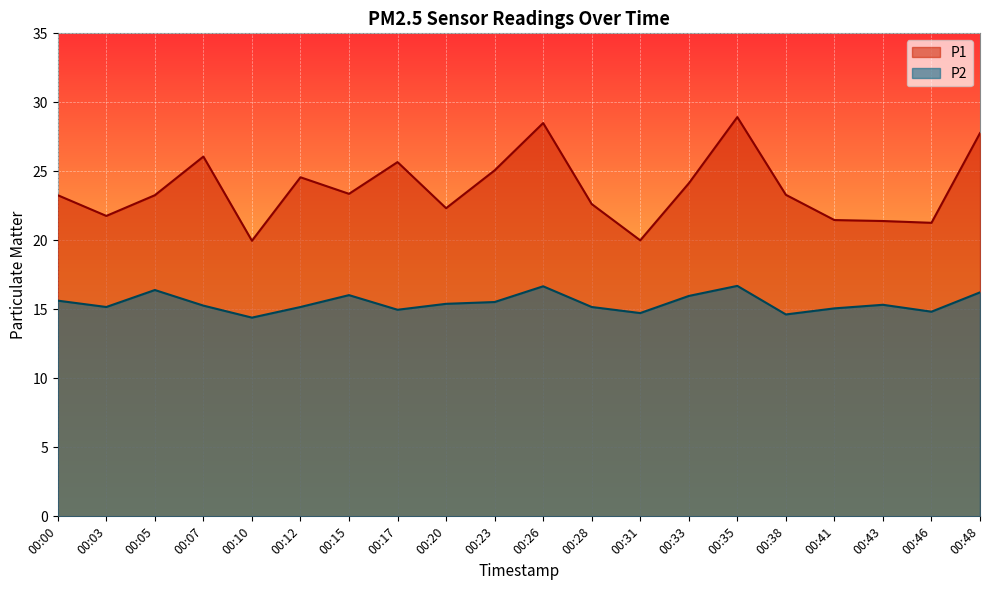

What is the value of the P1 point at the 8th from the left?

25.7